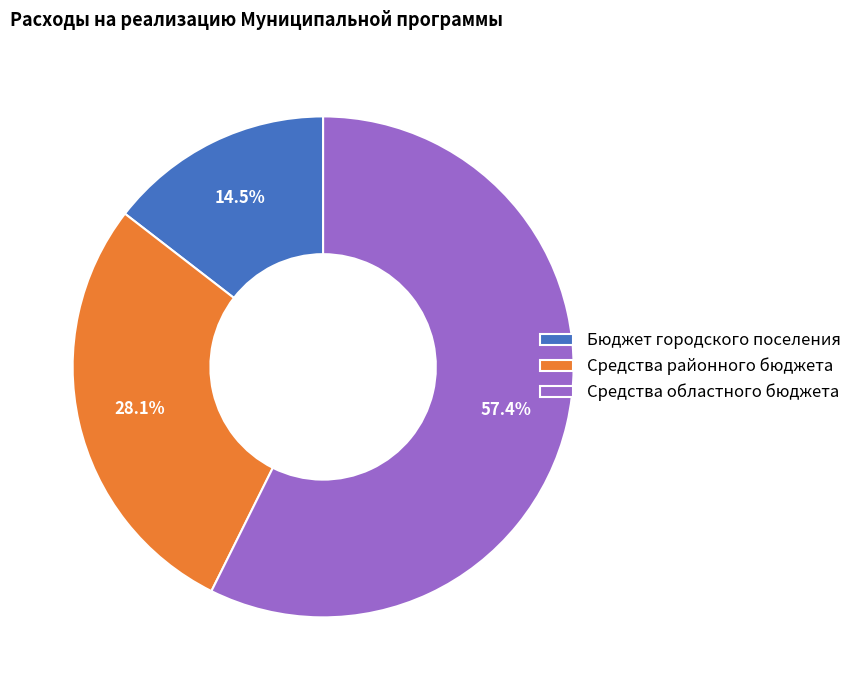

What is the largest slice in the pie chart?

Средства областного бюджета